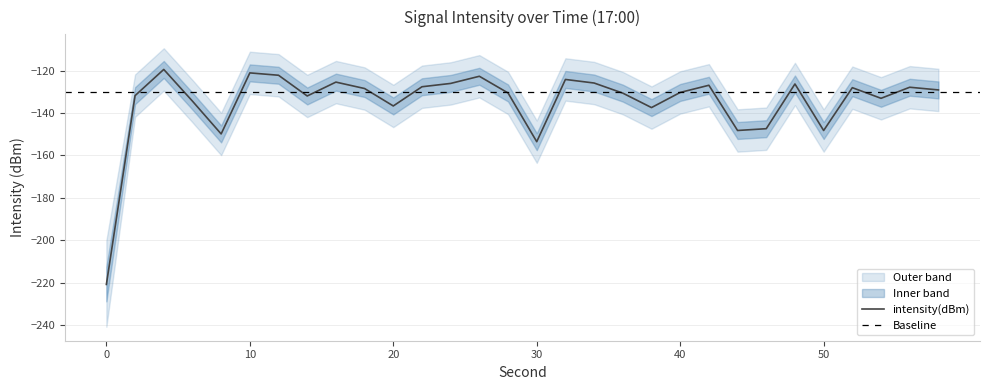

What is the value of the intensity(dBm) point at the 26th from the left?

-148.2